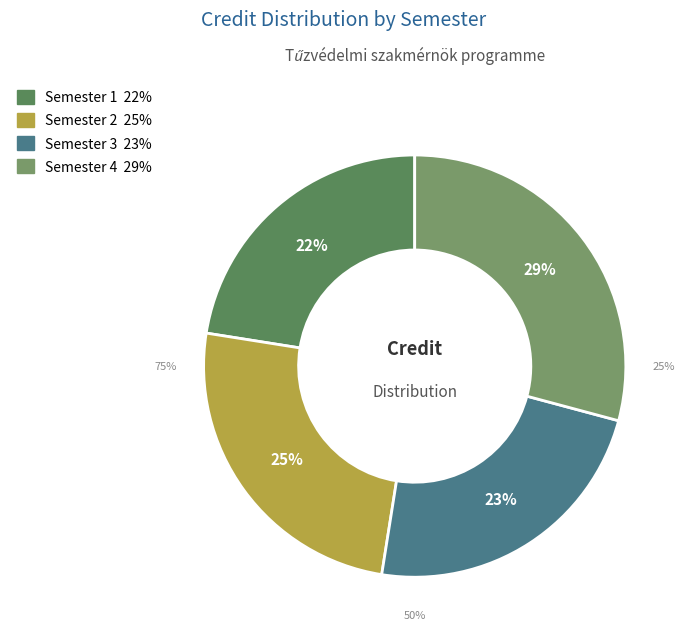

Which slice is the largest?

4